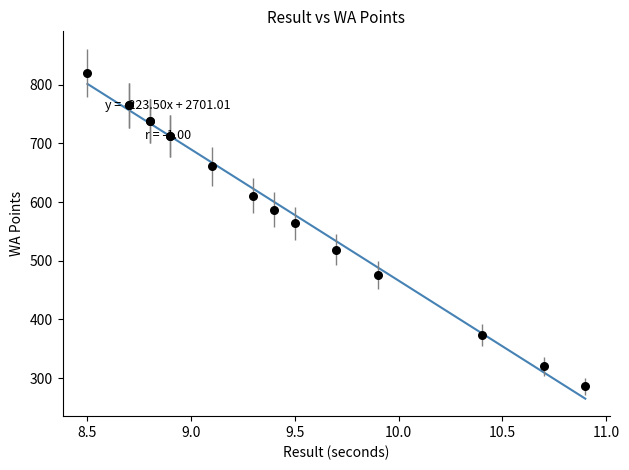

What Y value in the scatter plot is closest to 553?

564